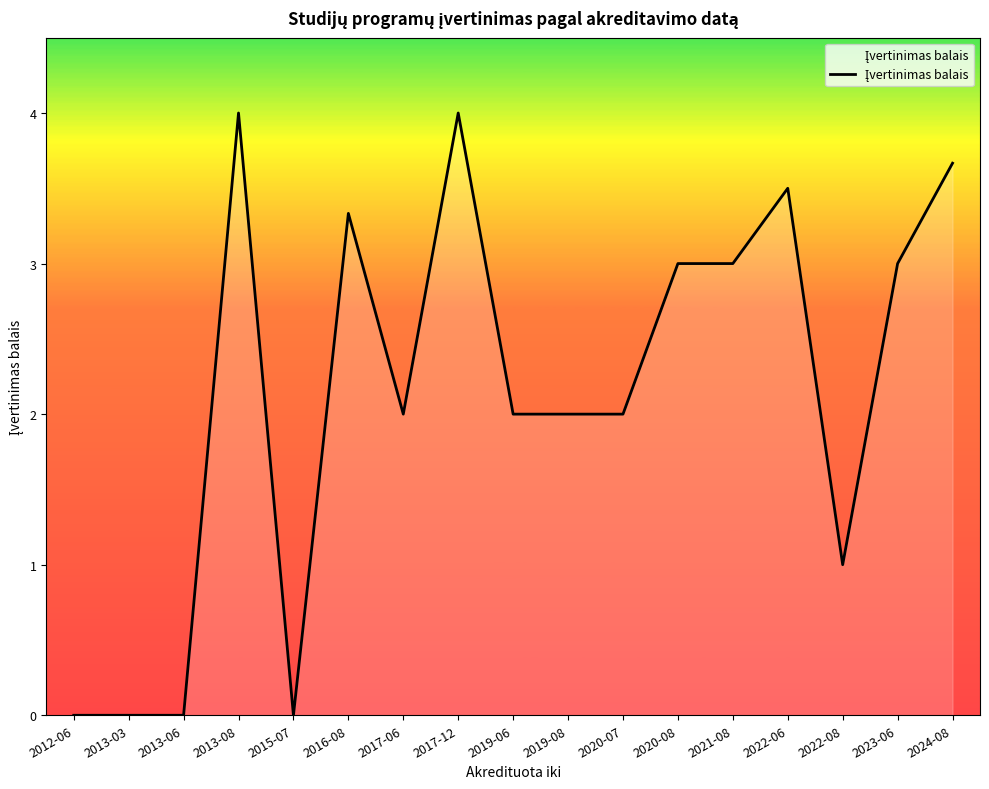

What position from the left is 2015-07?

5